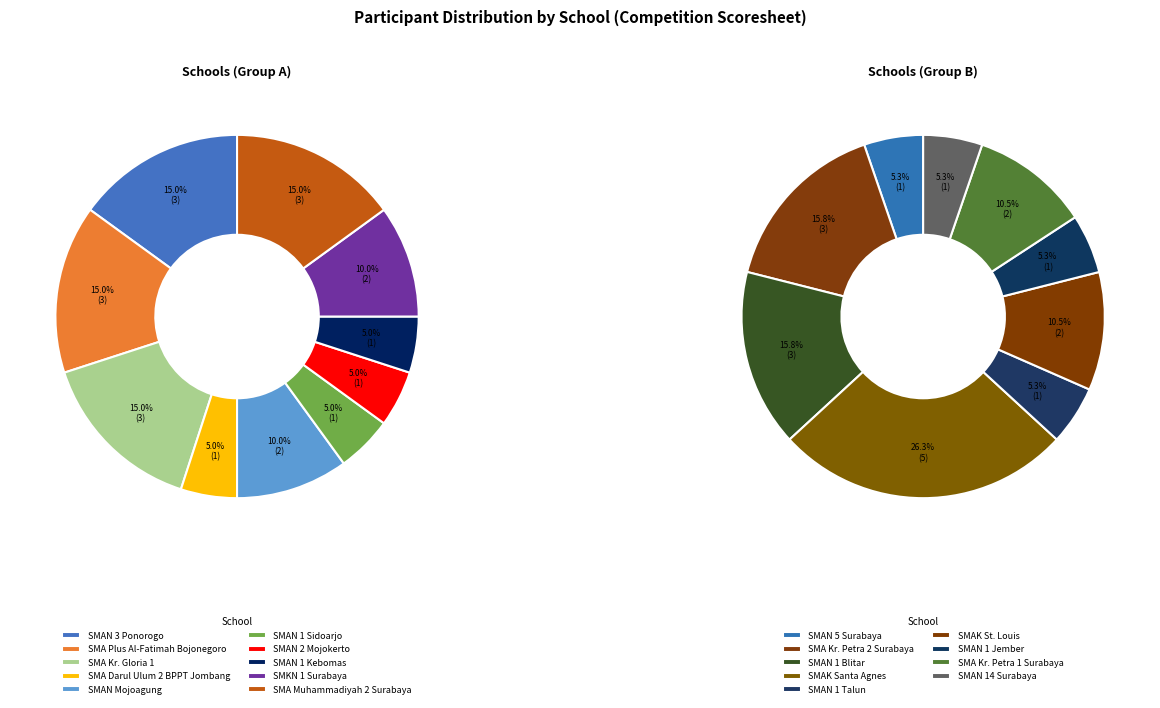

Which category has the smallest portion of the pie?

SMA Darul Ulum 2 BPPT Jombang